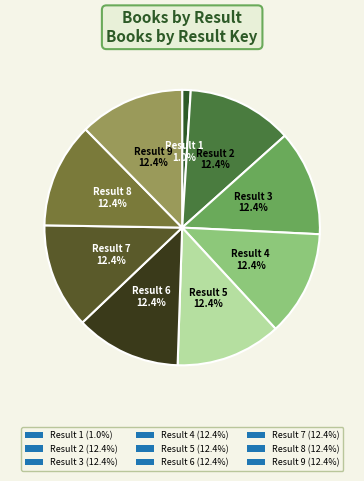

How many segments does this pie chart have?

9